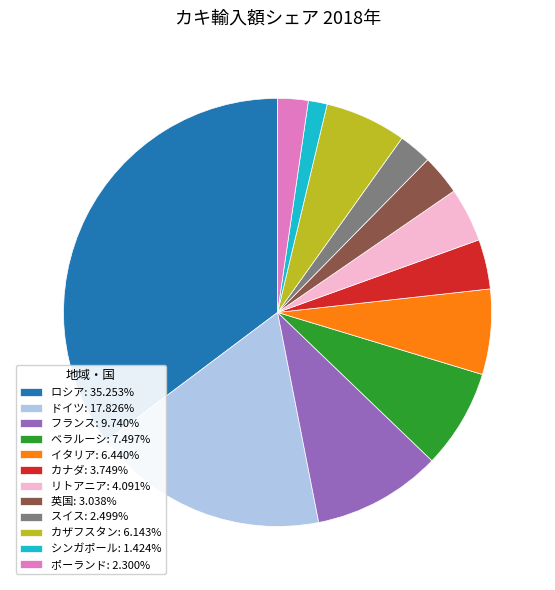

What is the ratio of the value at ポーランド: 2.300% to the value at カナダ: 3.749%?

0.6